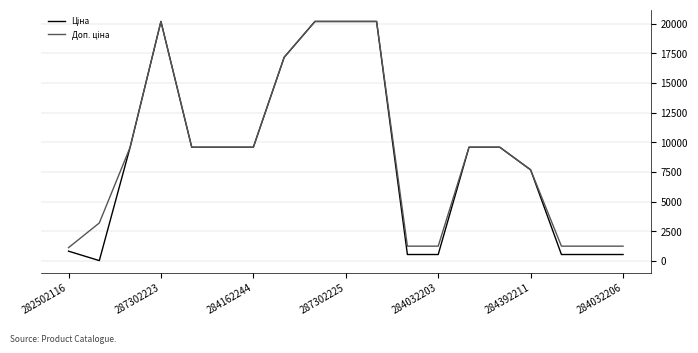

What is the maximum value shown in the chart?

20186.0